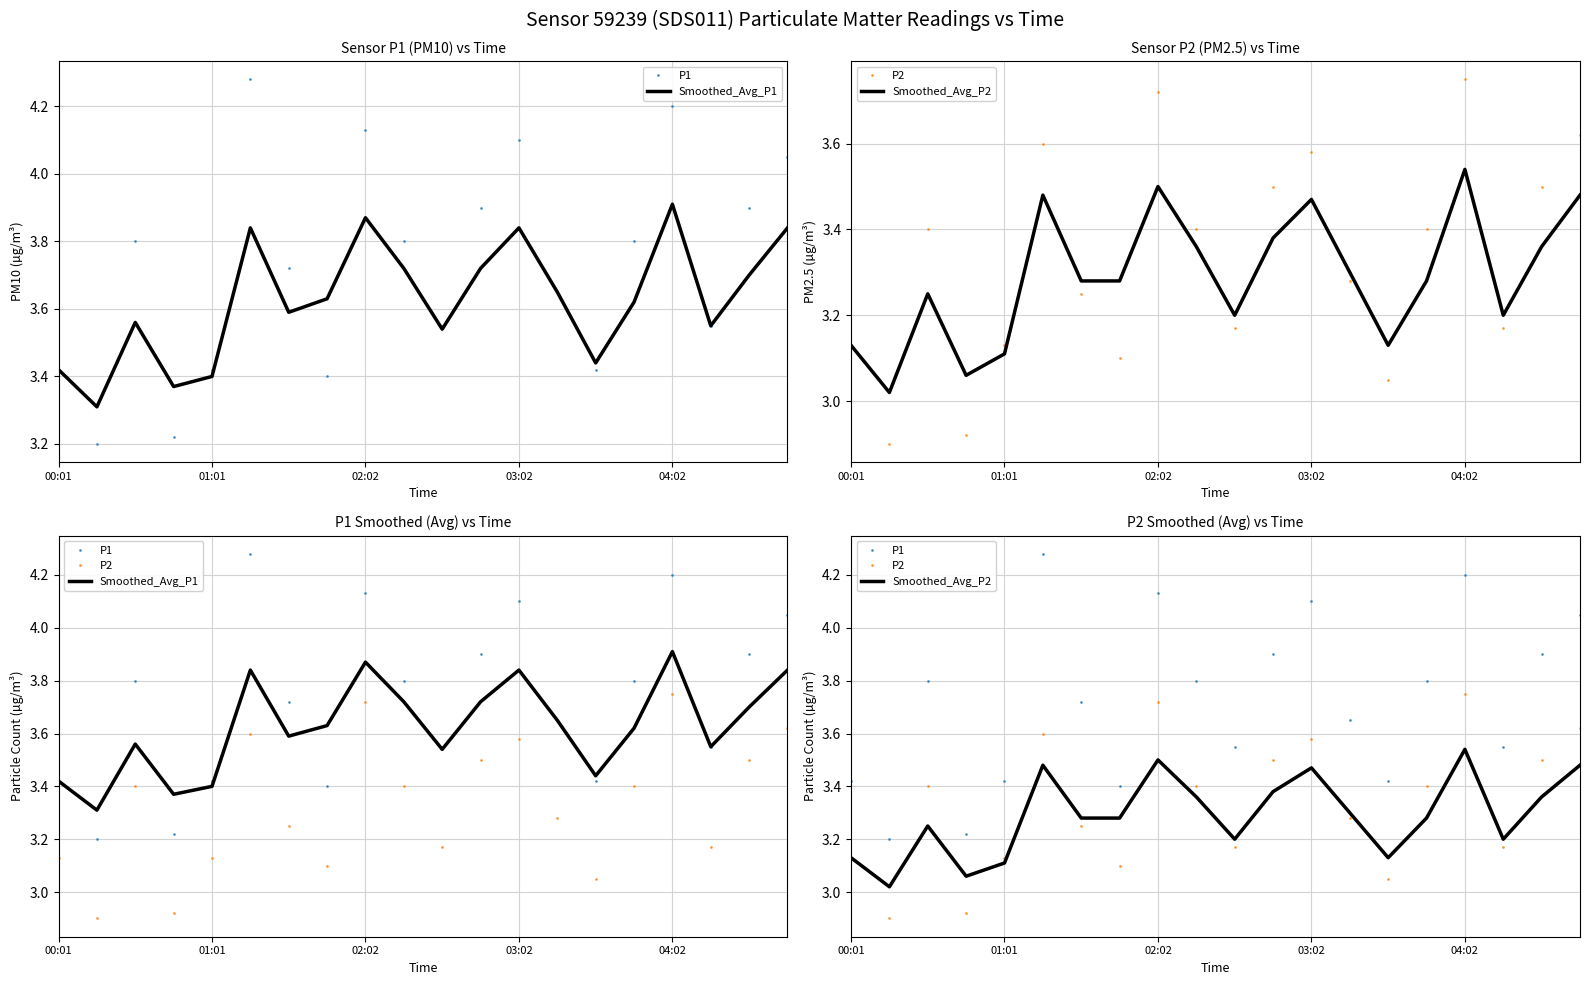

How many data points does each series have?

20